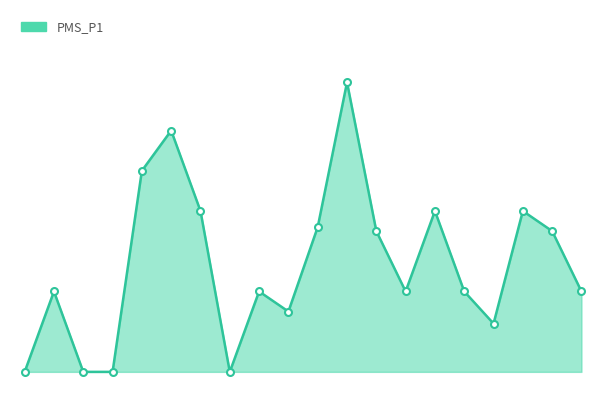

Reading right to left, transcribe all the data shown in this chart.

1.0	1.8	2.0	0.6	1.0	2.0	1.0	1.8	3.6	1.8	0.8	1.0	0.0	2.0	3.0	2.5	0.0	0.0	1.0	0.0